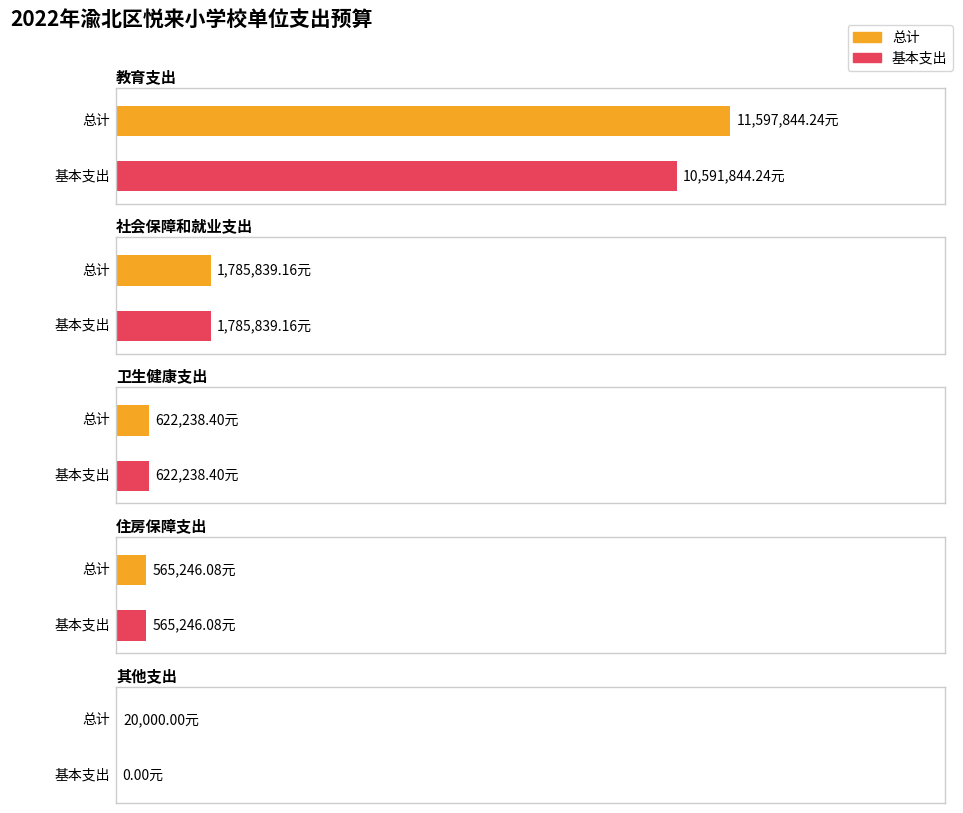

Which has a higher value, 卫生健康支出 or 住房保障支出?

卫生健康支出